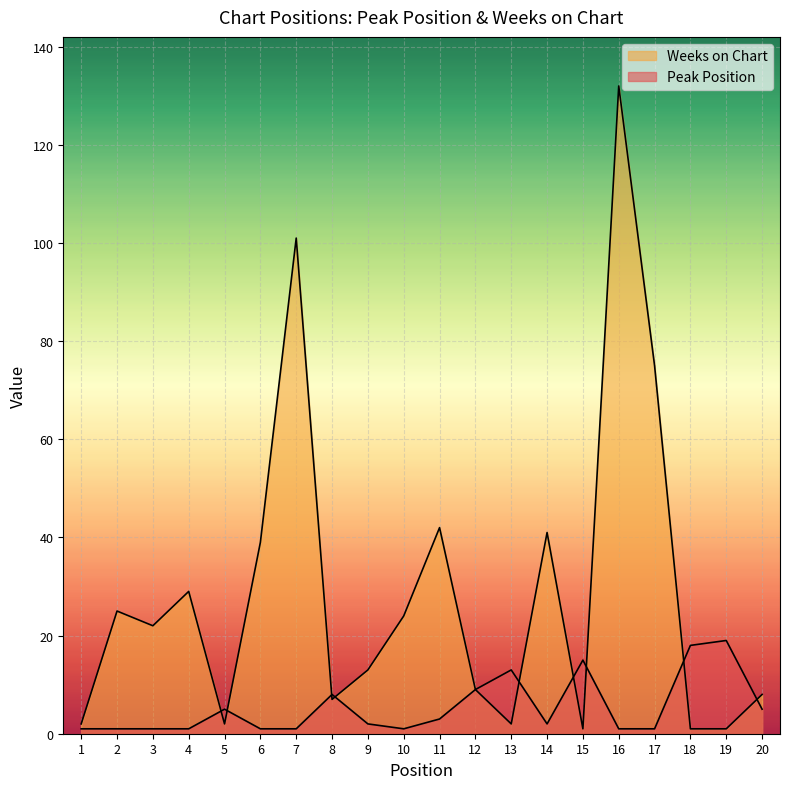

How many lines are shown in the chart?

2